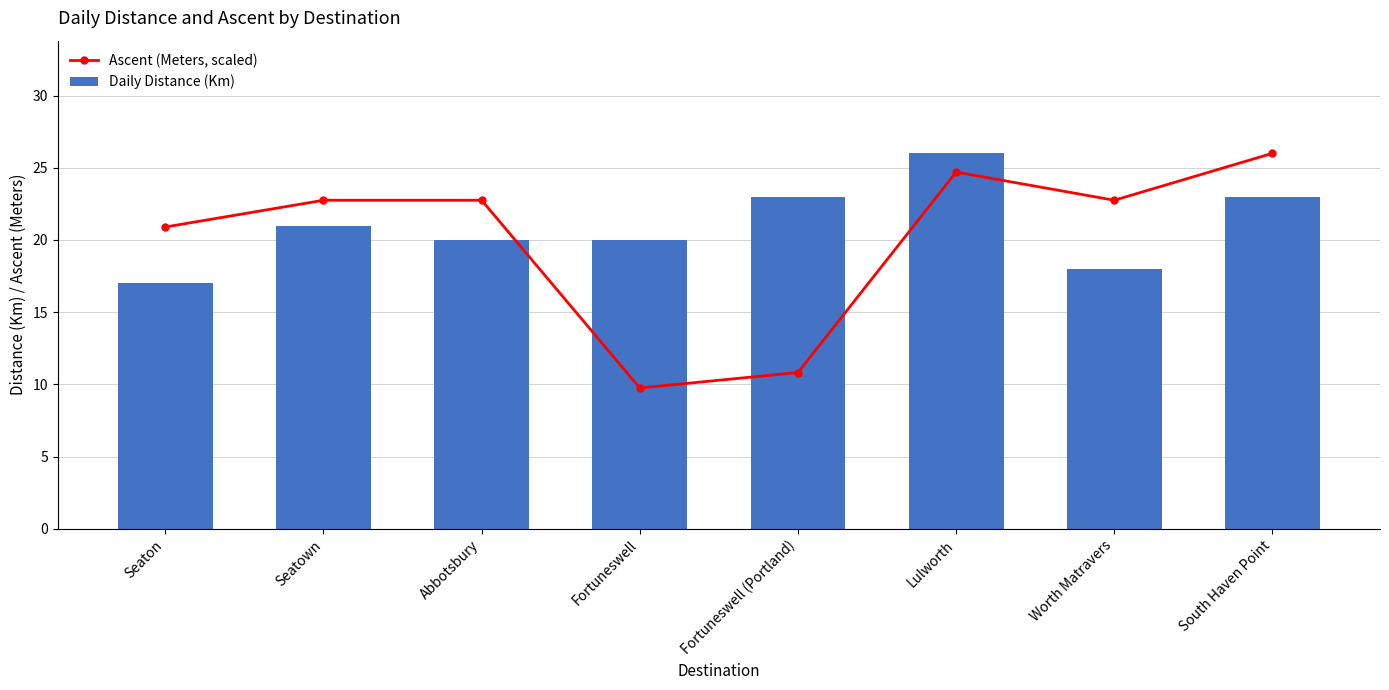

What value does the Daily Distance (Km) series have at Worth Matravers?

18